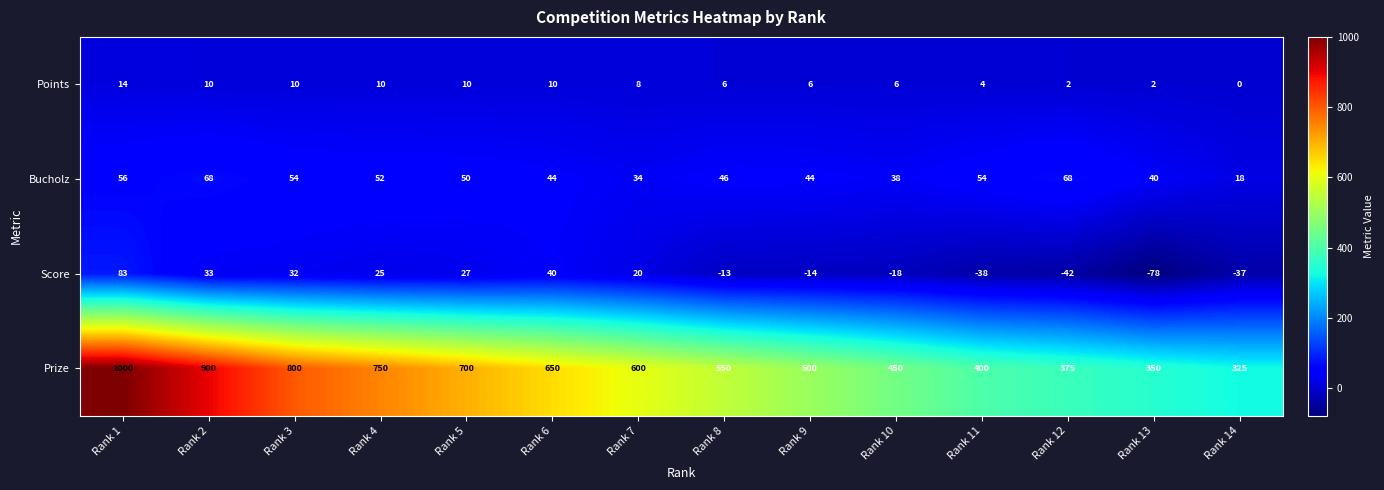

What is the difference between the highest and lowest values at Rank 12?

417